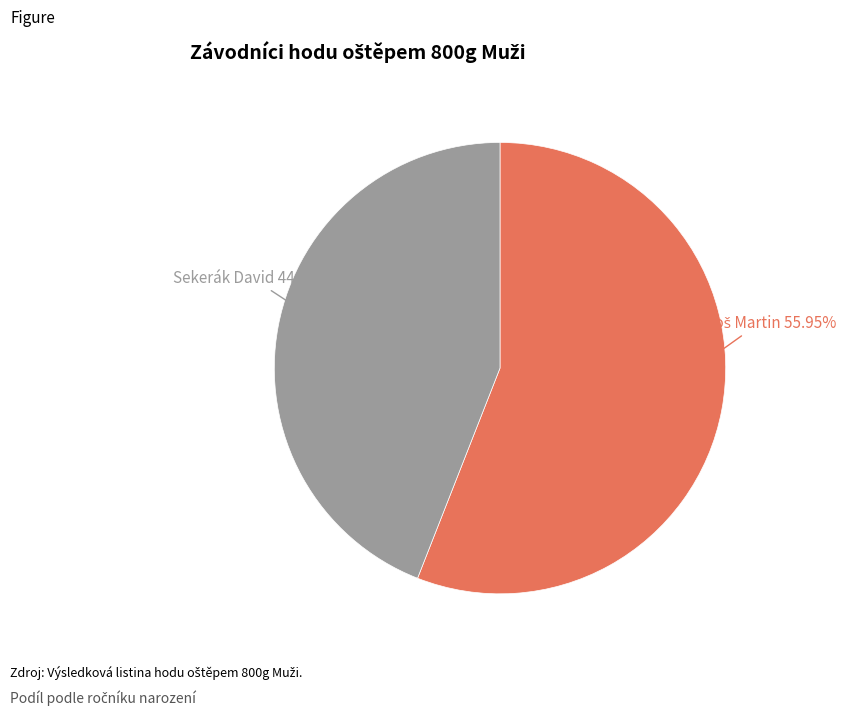

Which slice is the smallest?

Sekerák David